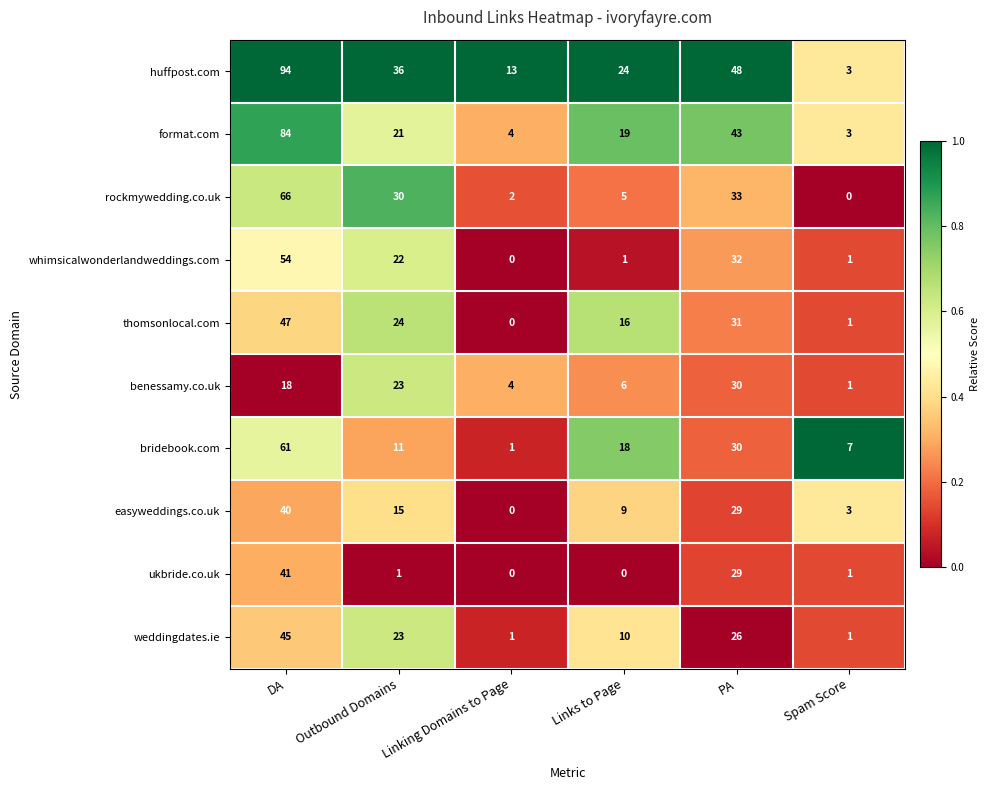

What is the maximum value for thomsonlocal.com?

47